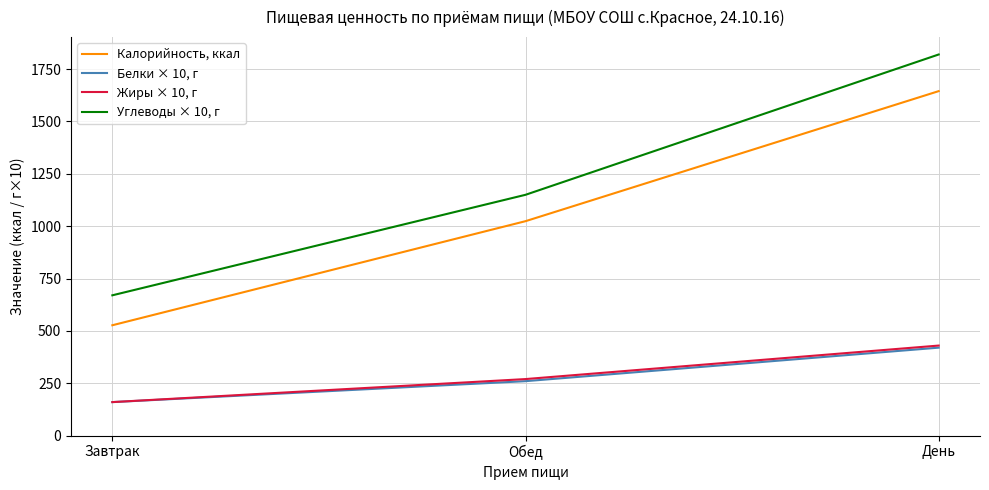

Which category has the lowest value across all series?

Завтрак